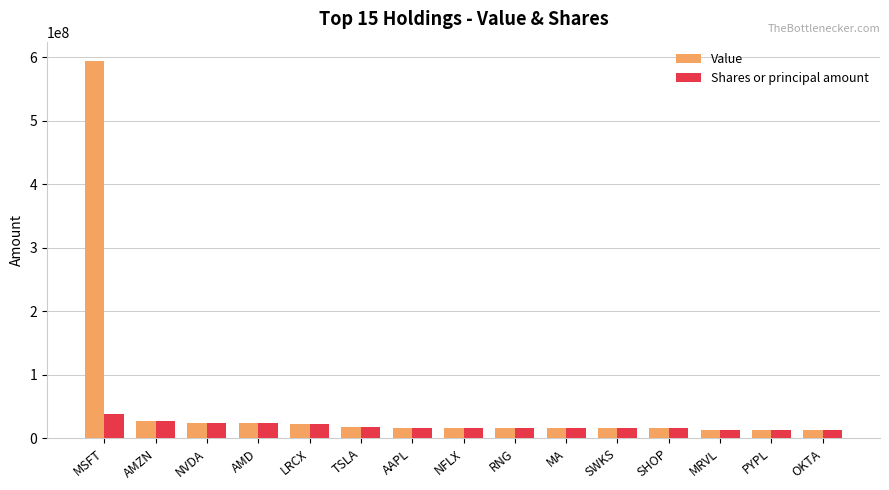

What is the difference between the maximum and second lowest values in the Value series?

582121104